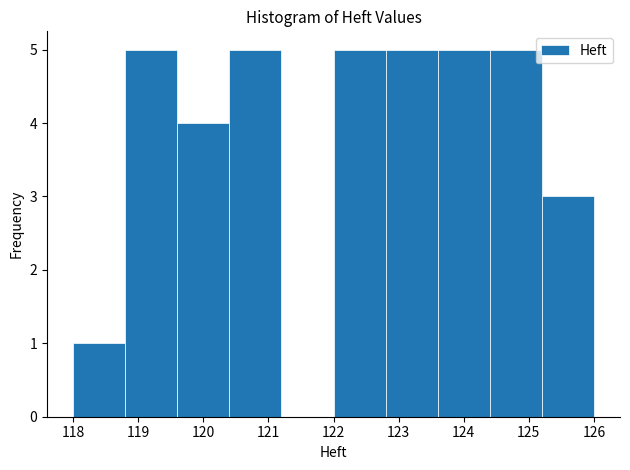

Reading left to right, transcribe this chart: for each bar, give the range it covers on the x-axis and its height. The values are not printed on the chart, so give them approximately, as read against the axis.

118.0 to 118.8: 1
118.8 to 119.6: 5
119.6 to 120.4: 4
120.4 to 121.2: 5
121.2 to 122.0: 0
122.0 to 122.8: 5
122.8 to 123.6: 5
123.6 to 124.4: 5
124.4 to 125.2: 5
125.2 to 126.0: 3